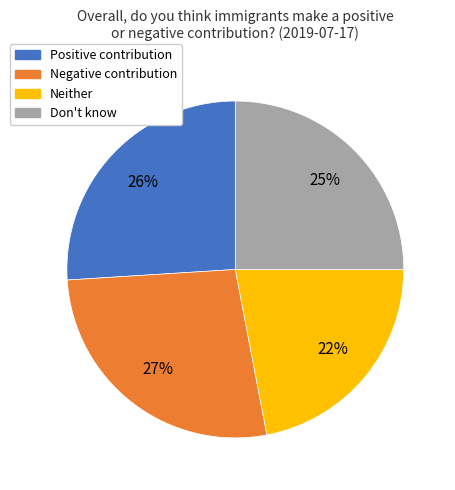

Count the number of slices in the pie.

4